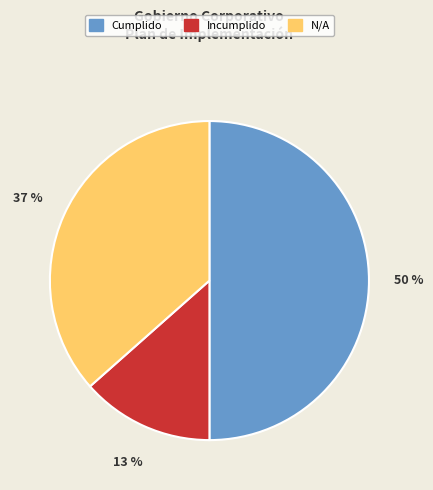

Count the number of slices in the pie.

3